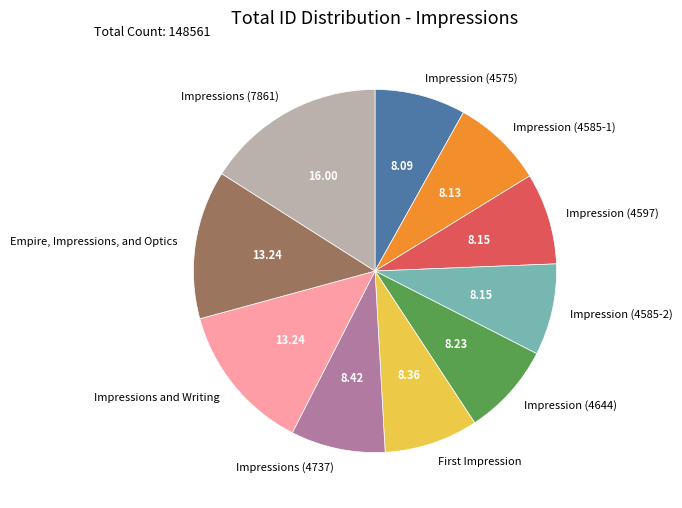

Is the sum of Impressions (7861) and Impressions and Writing greater than half?

No